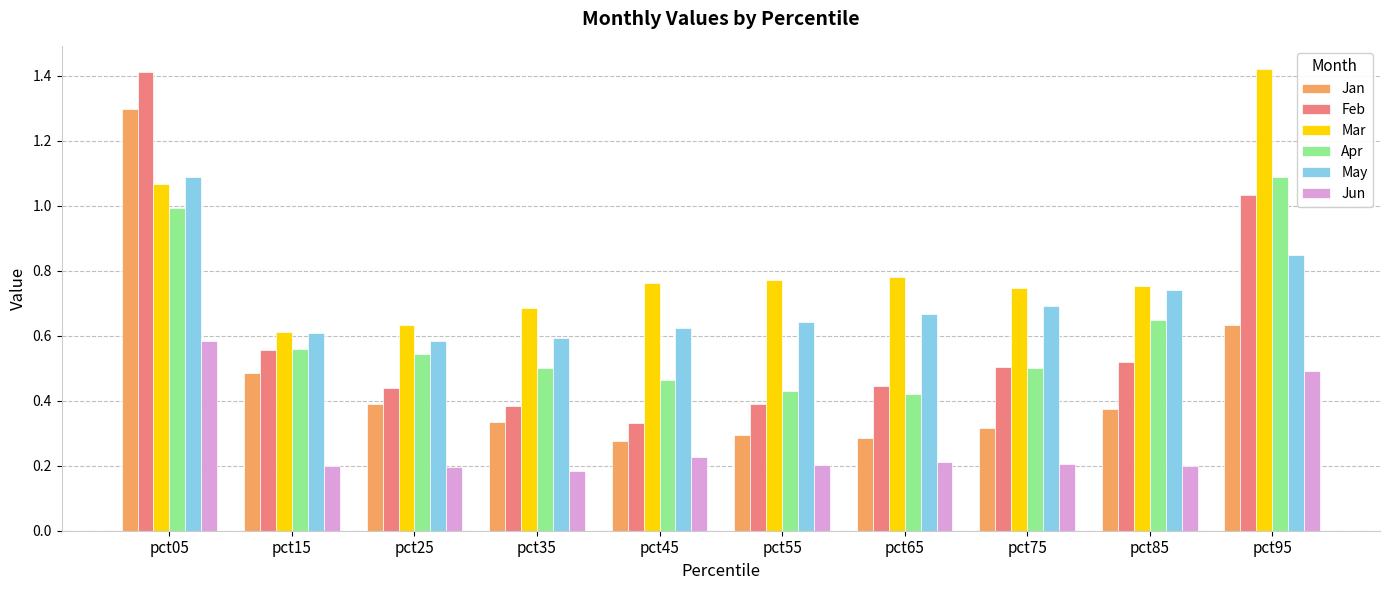

What is the sum of the Feb values at pct15 and pct35?

0.9